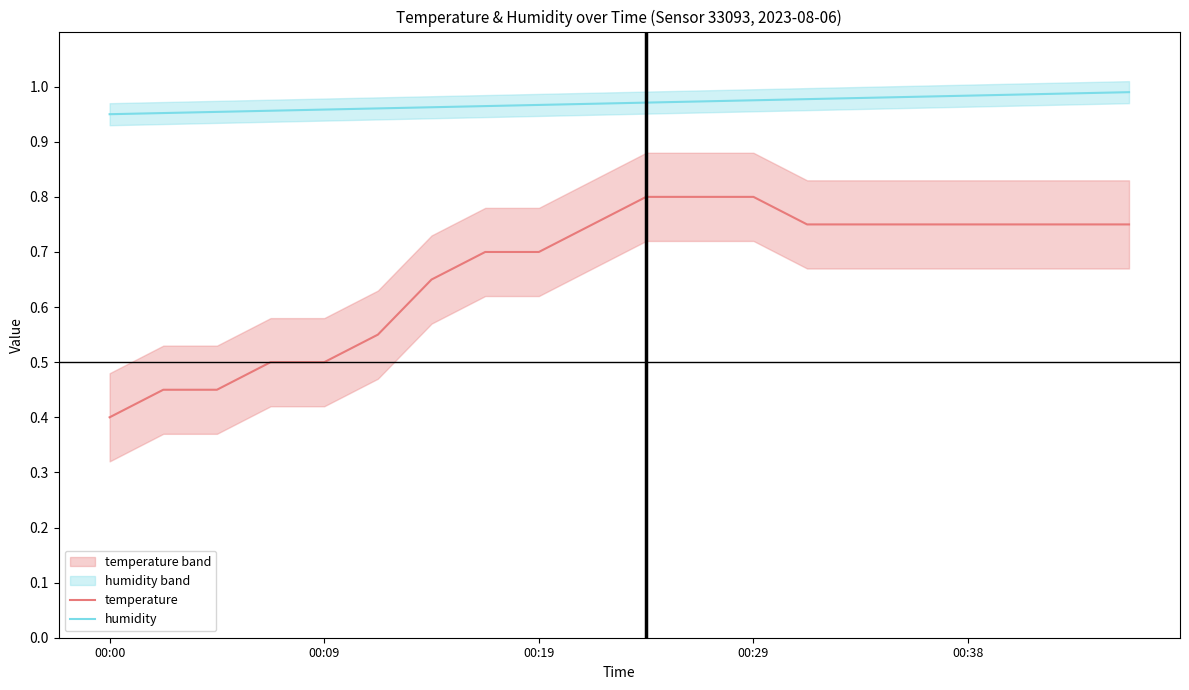

True or false: humidity and temperature cross at least once.

False